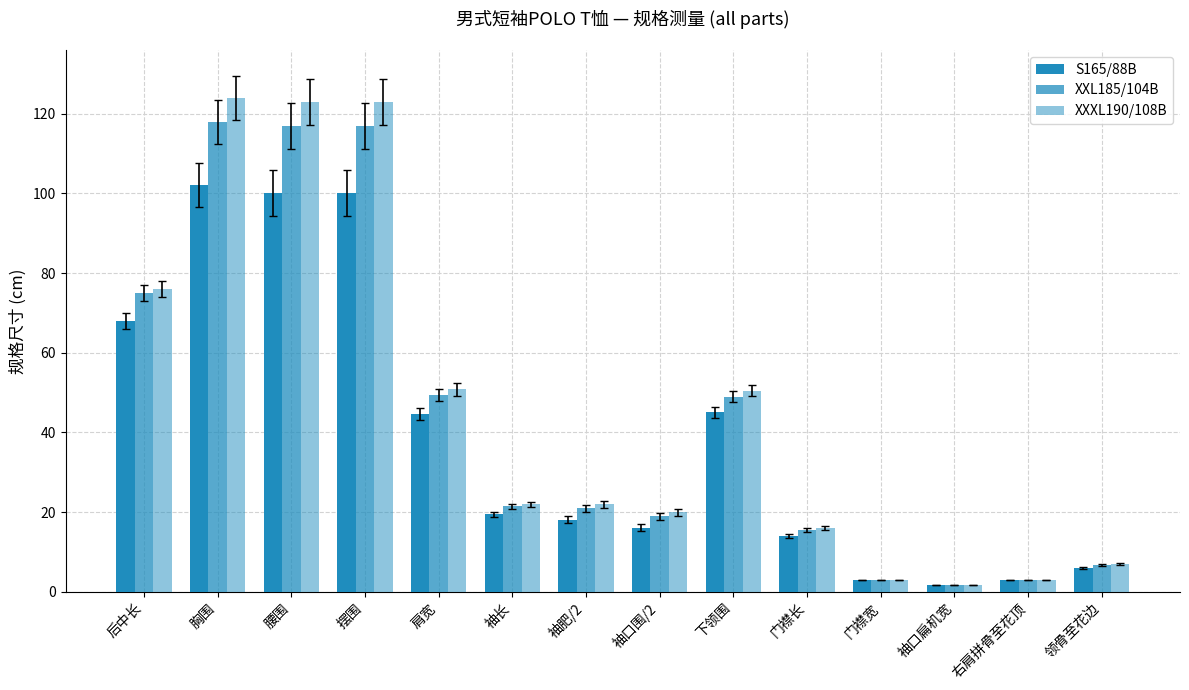

True or false: S165/88B has a value of 5.0 at 右肩拼骨至花顶.

False